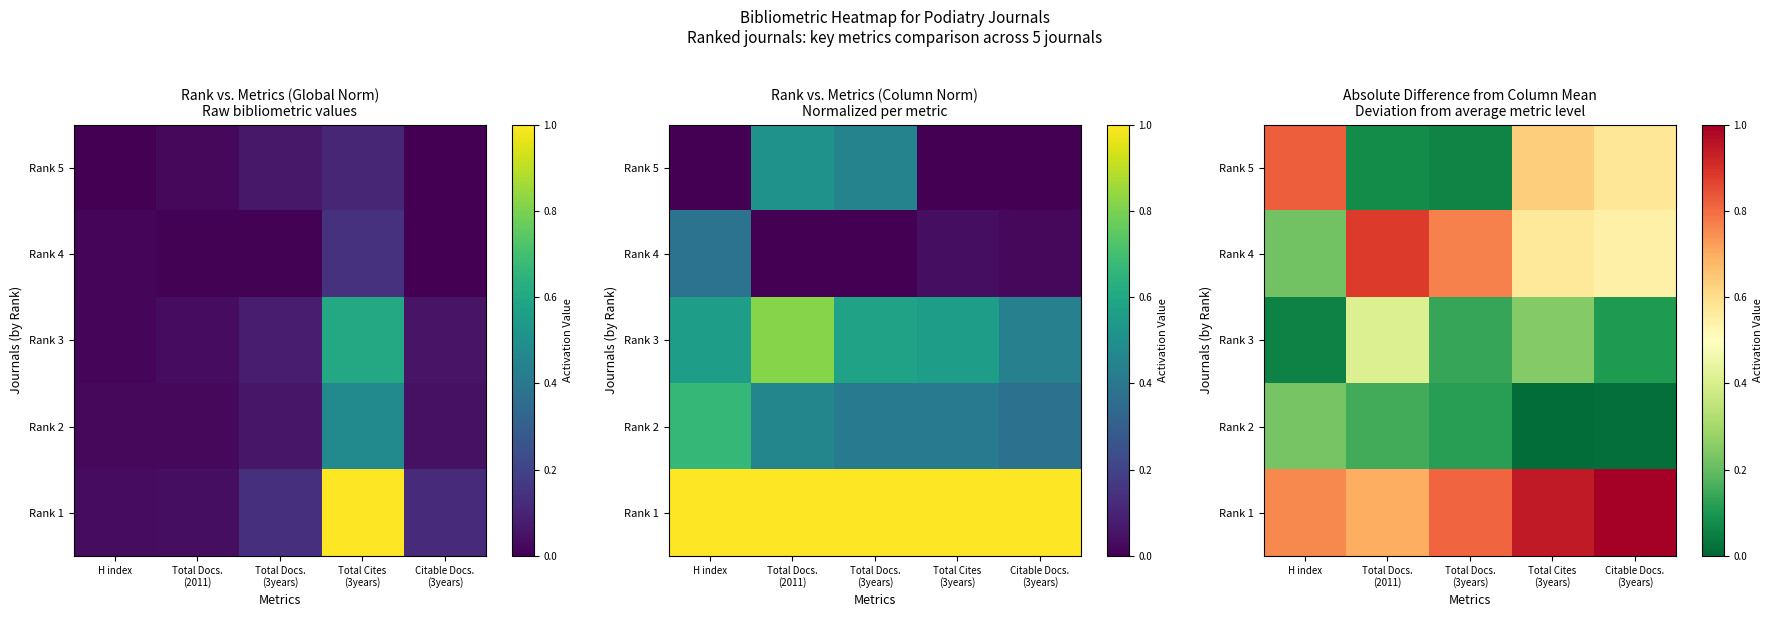

How many categories are shown in the chart?

5